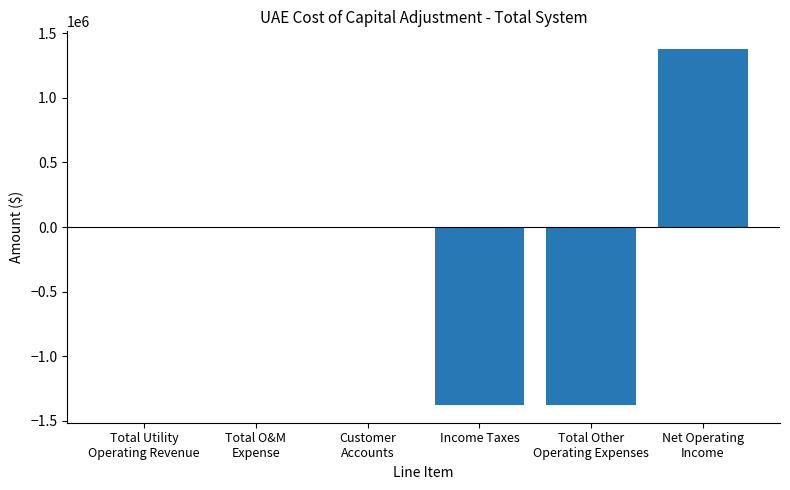

Count the number of data series in this chart.

1